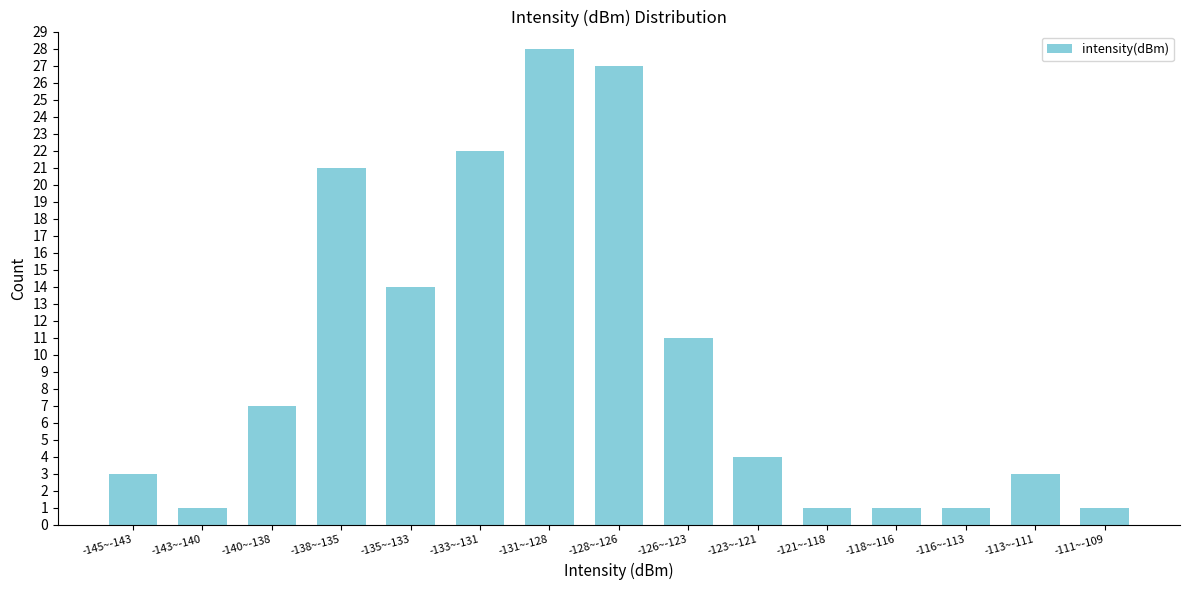

Reading right to left, extract all data points from this chart.

-111~-109=1	-113~-111=3	-116~-113=1	-118~-116=1	-121~-118=1	-123~-121=4	-126~-123=11	-128~-126=27	-131~-128=28	-133~-131=22	-135~-133=14	-138~-135=21	-140~-138=7	-143~-140=1	-145~-143=3